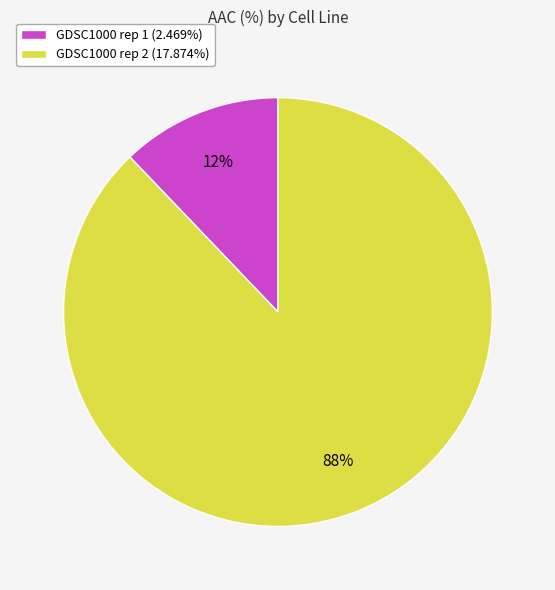

Is there a majority slice in this chart?

Yes